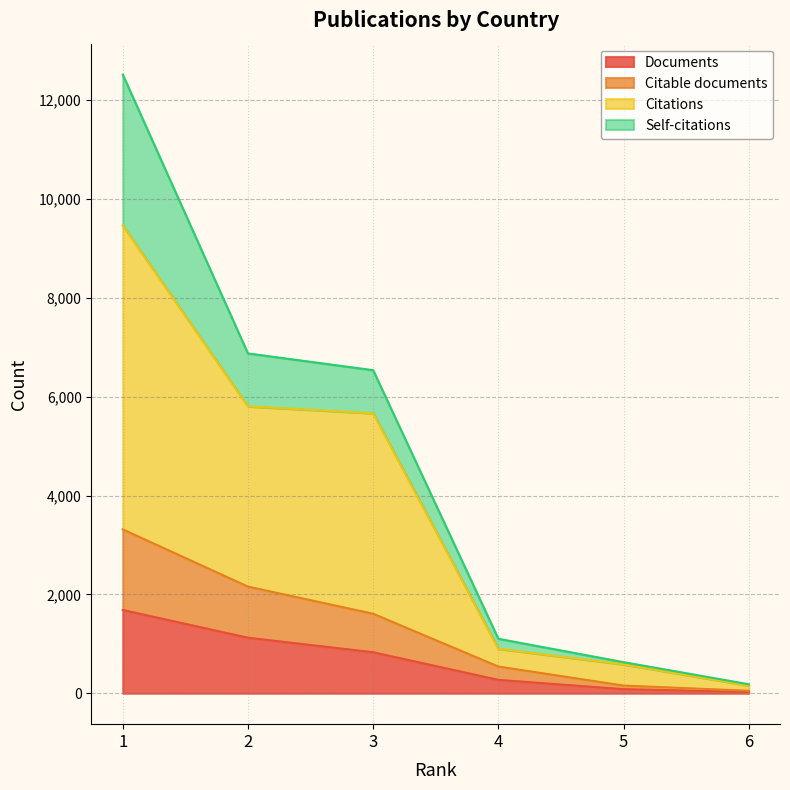

How many lines are shown in the chart?

4